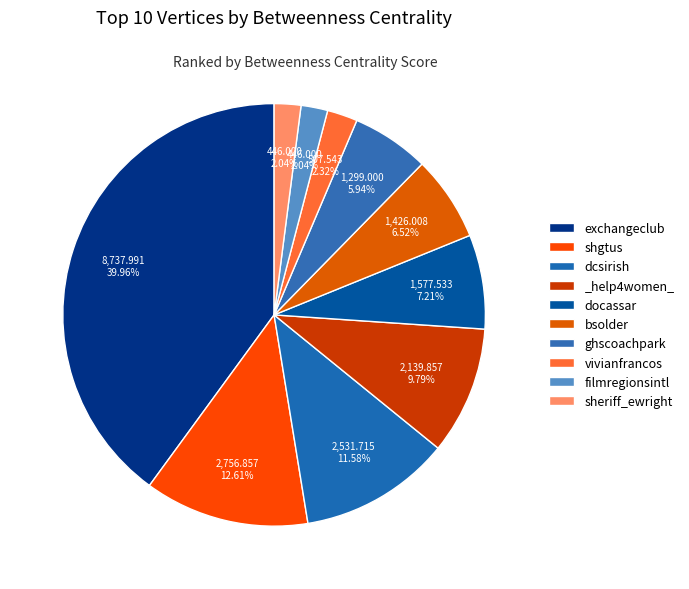

How many slices are in this pie chart?

10